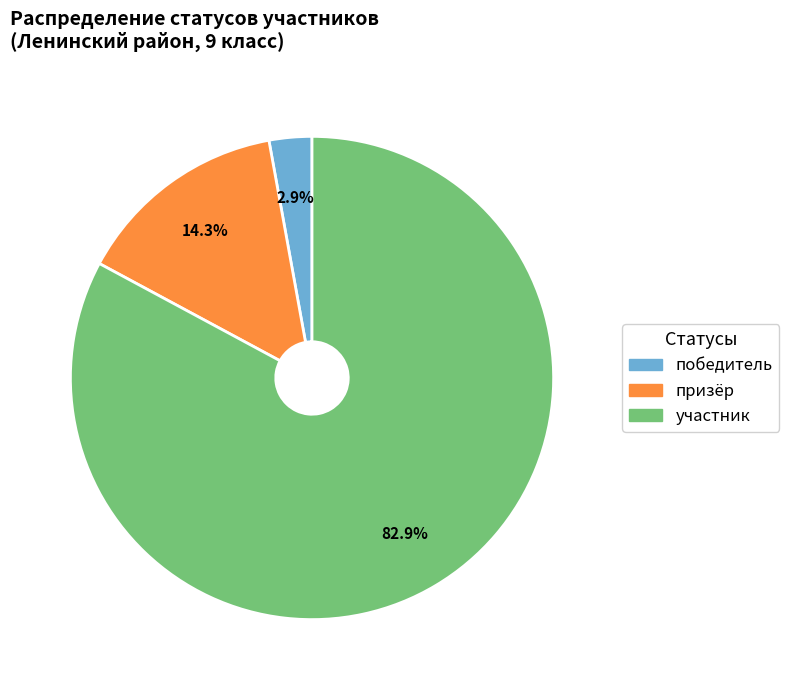

To the nearest percent, what portion does победитель represent?

3%